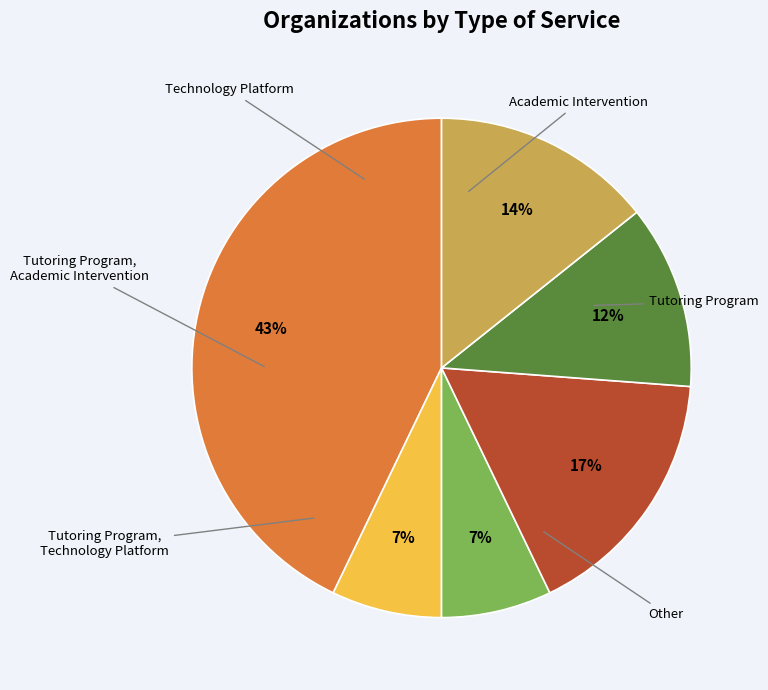

Is there a majority slice in this chart?

No